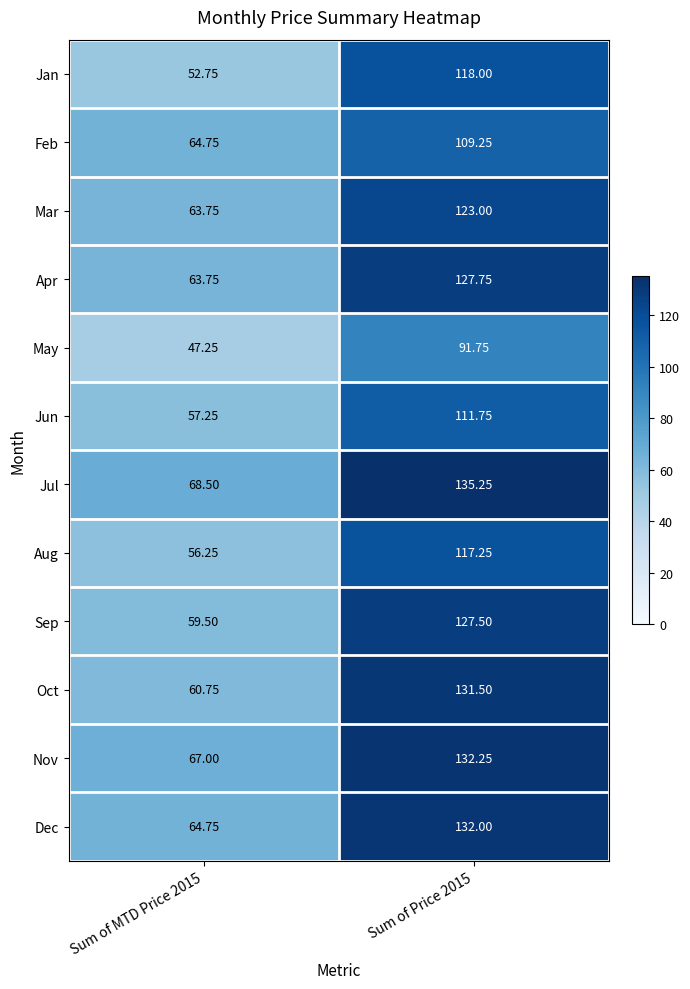

Rank the series at Sum of Price 2015 from lowest to highest value.

May, Feb, Jun, Aug, Jan, Mar, Sep, Apr, Oct, Dec, Nov, Jul